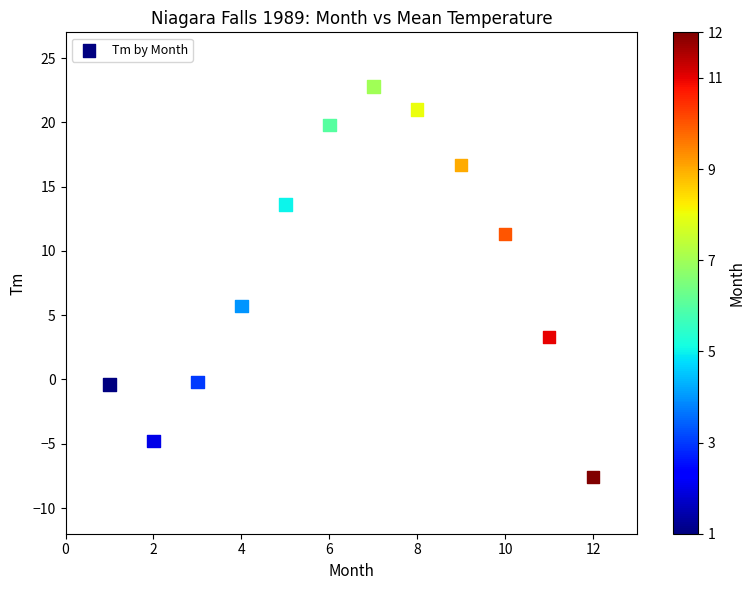

What Y value in the scatter plot is closest to 7?

5.7